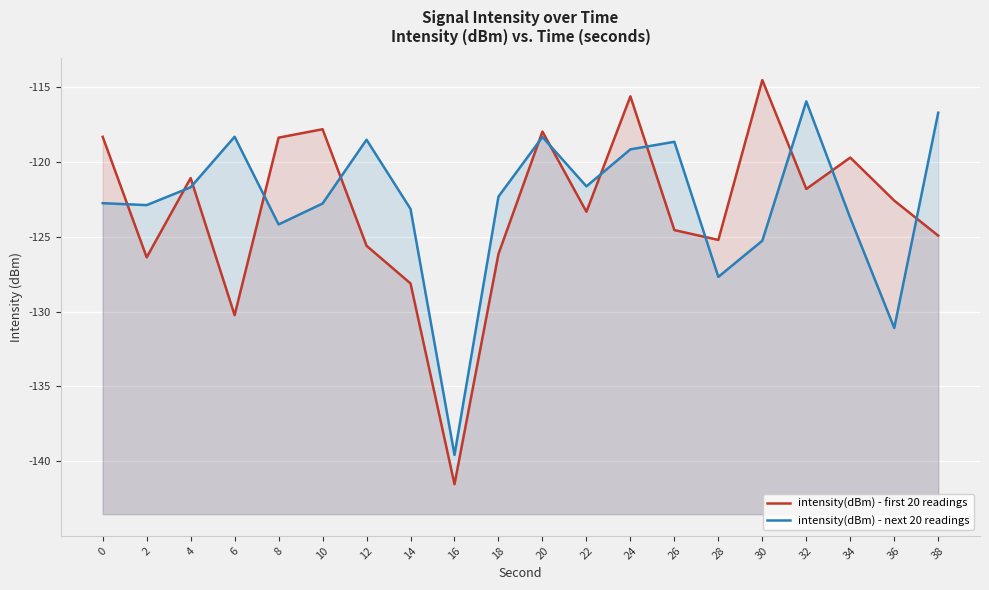

Where does the intensity(dBm) - next 20 readings series first go above -122?

4